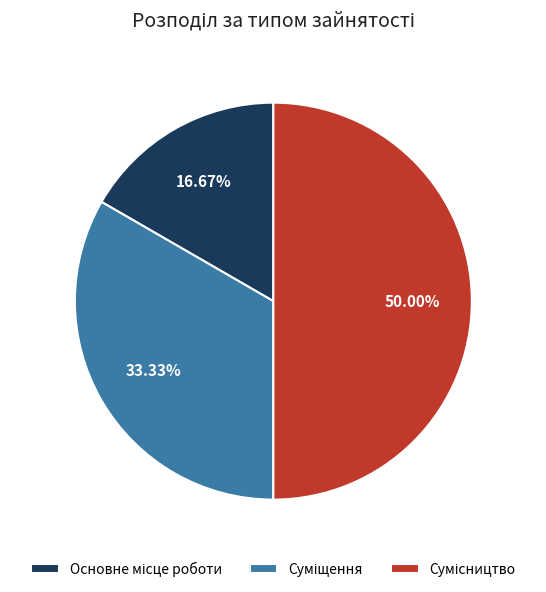

What is the change in value from Основне місце роботи to Суміщення?

+1